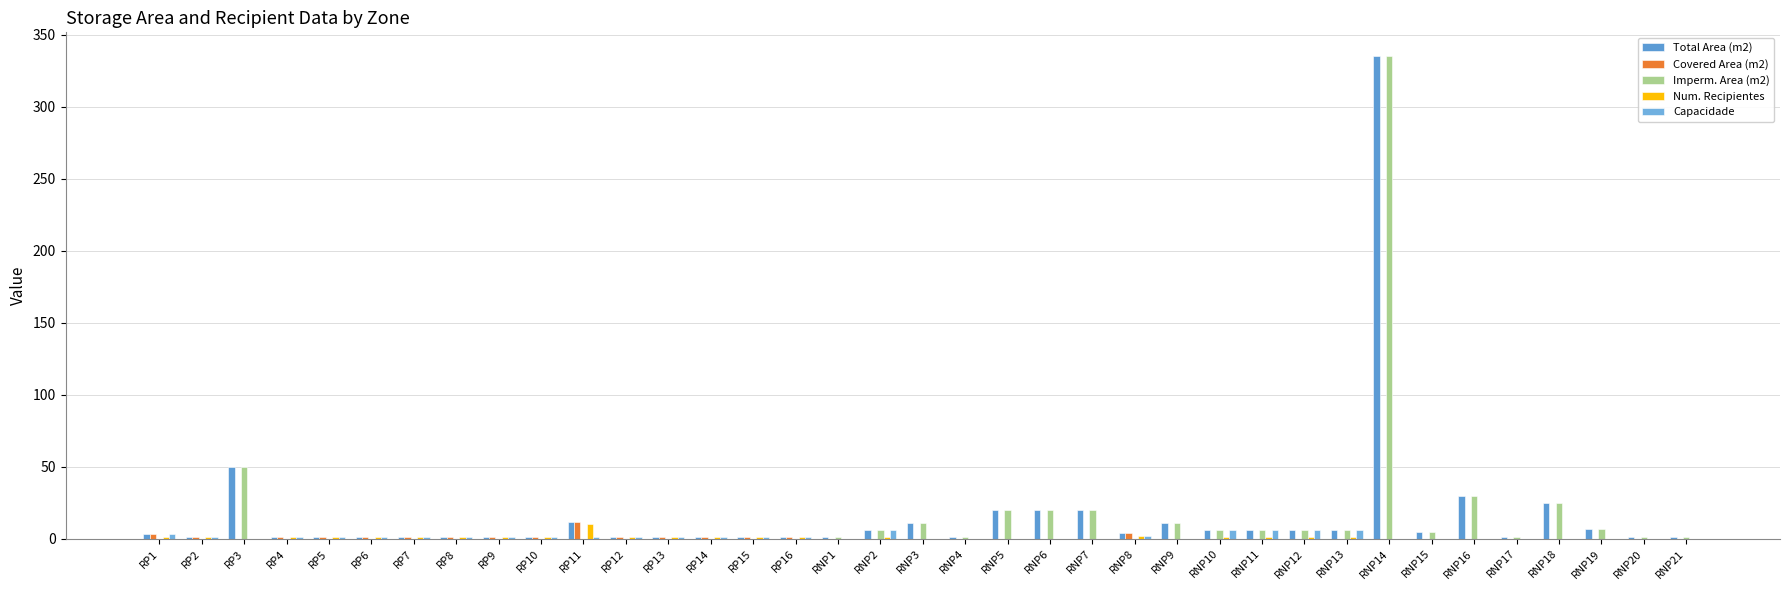

At which label does Capacidade first exceed 1?

RP1